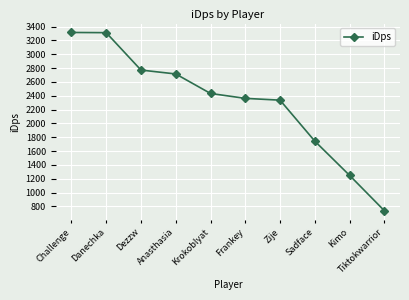

How many values are below 2432?

5